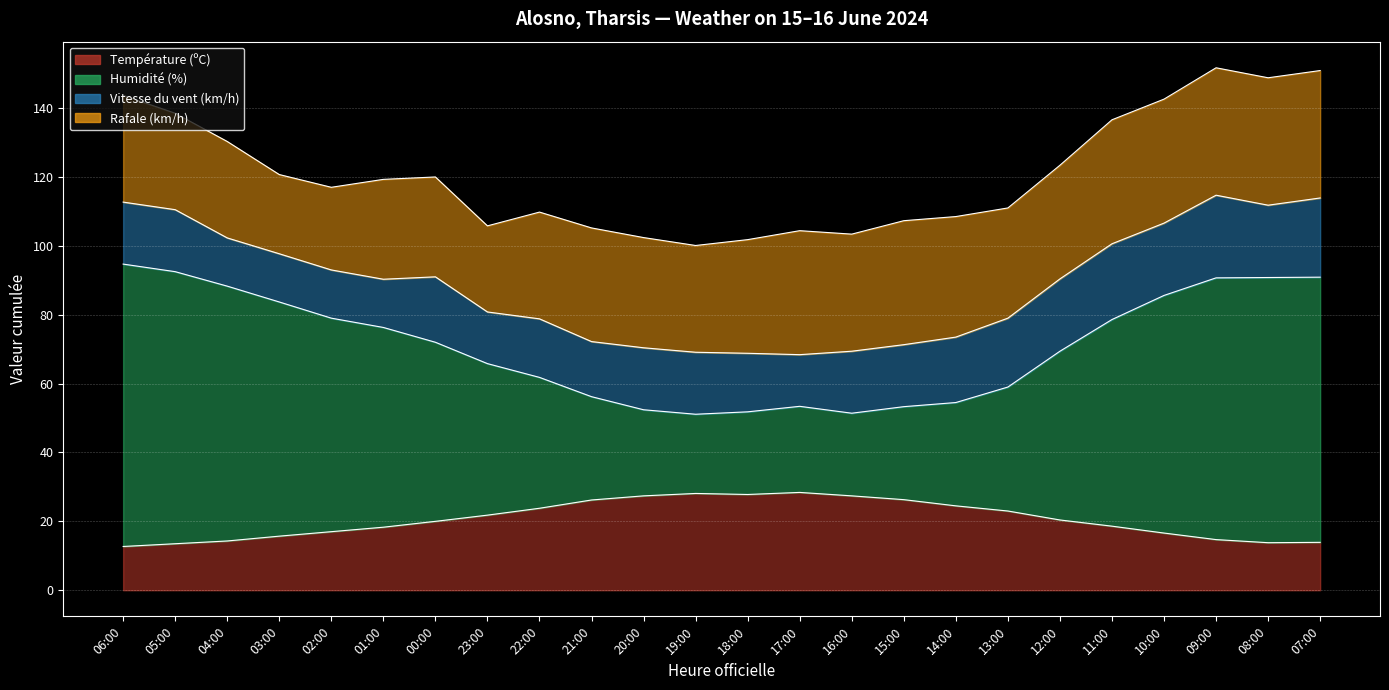

What is the label of the 13th point from the right?

19:00